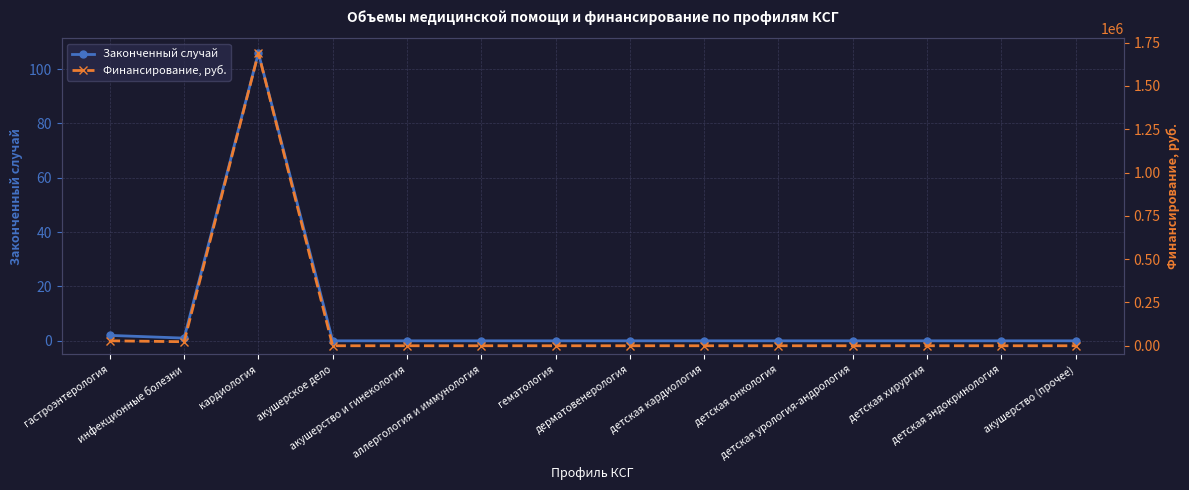

The Законченный случай series shows 0 at аллергология и иммунология. True or false?

True